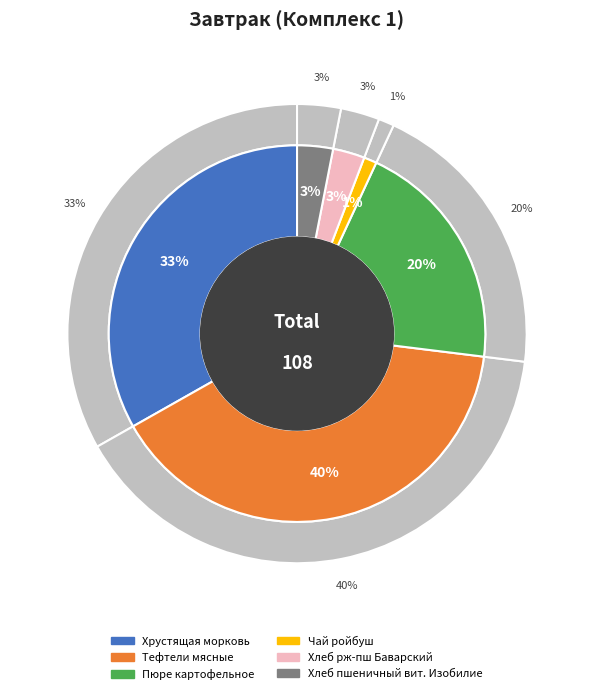

Between Тефтели мясные and Хрустящая морковь, which is larger?

Тефтели мясные